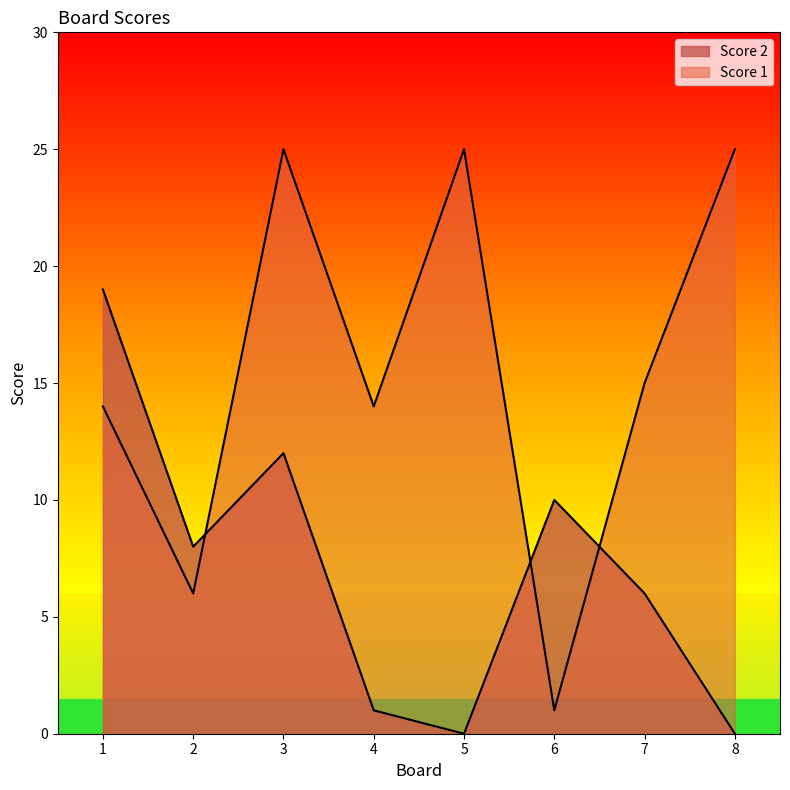

Rank the categories by Score 1 value from highest to lowest.

3, 5, 8, 7, 1, 4, 2, 6